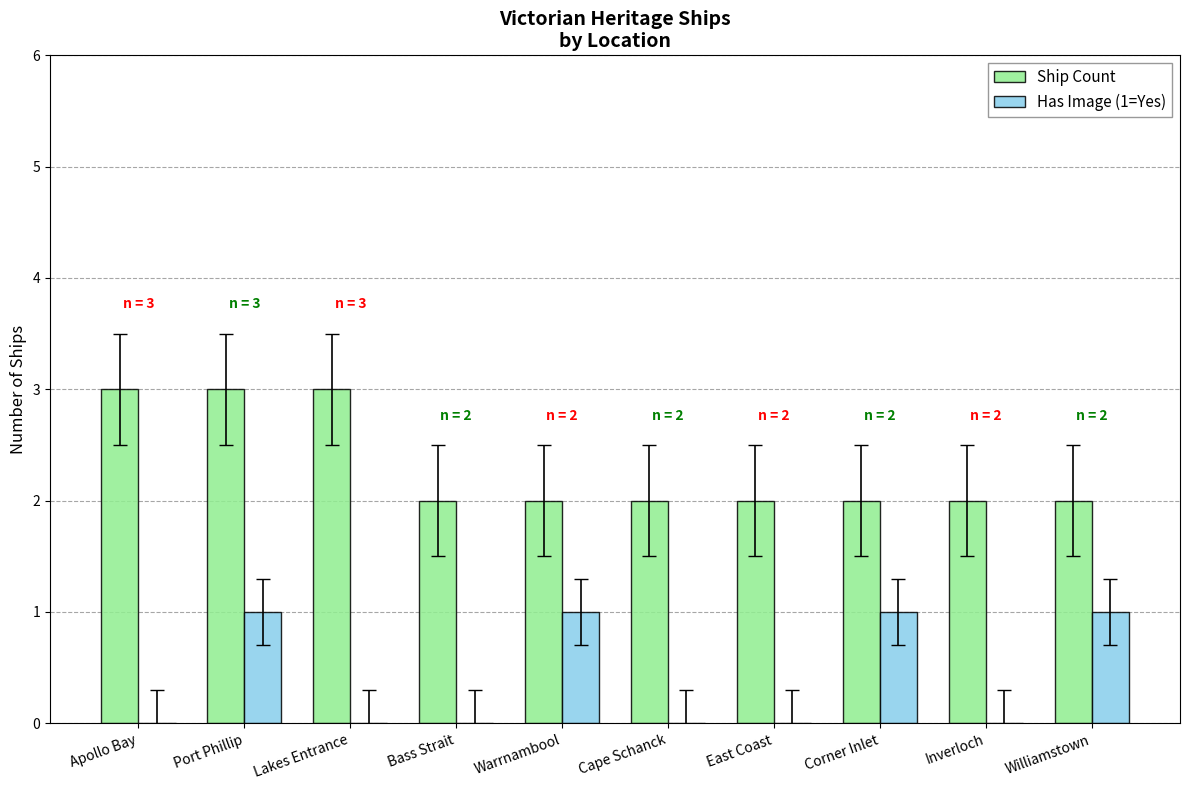

Count the number of categories in the chart.

10